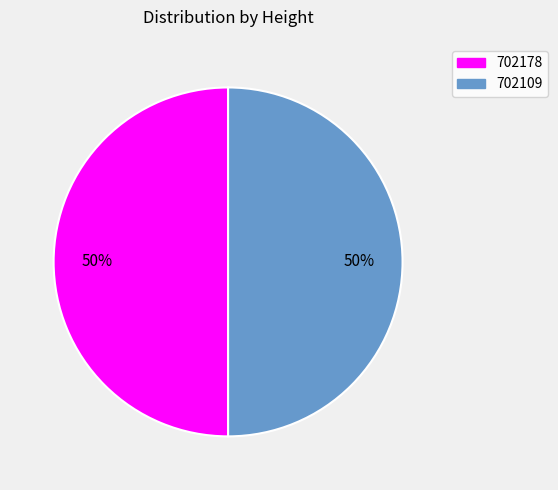

Count the number of slices in the pie.

2